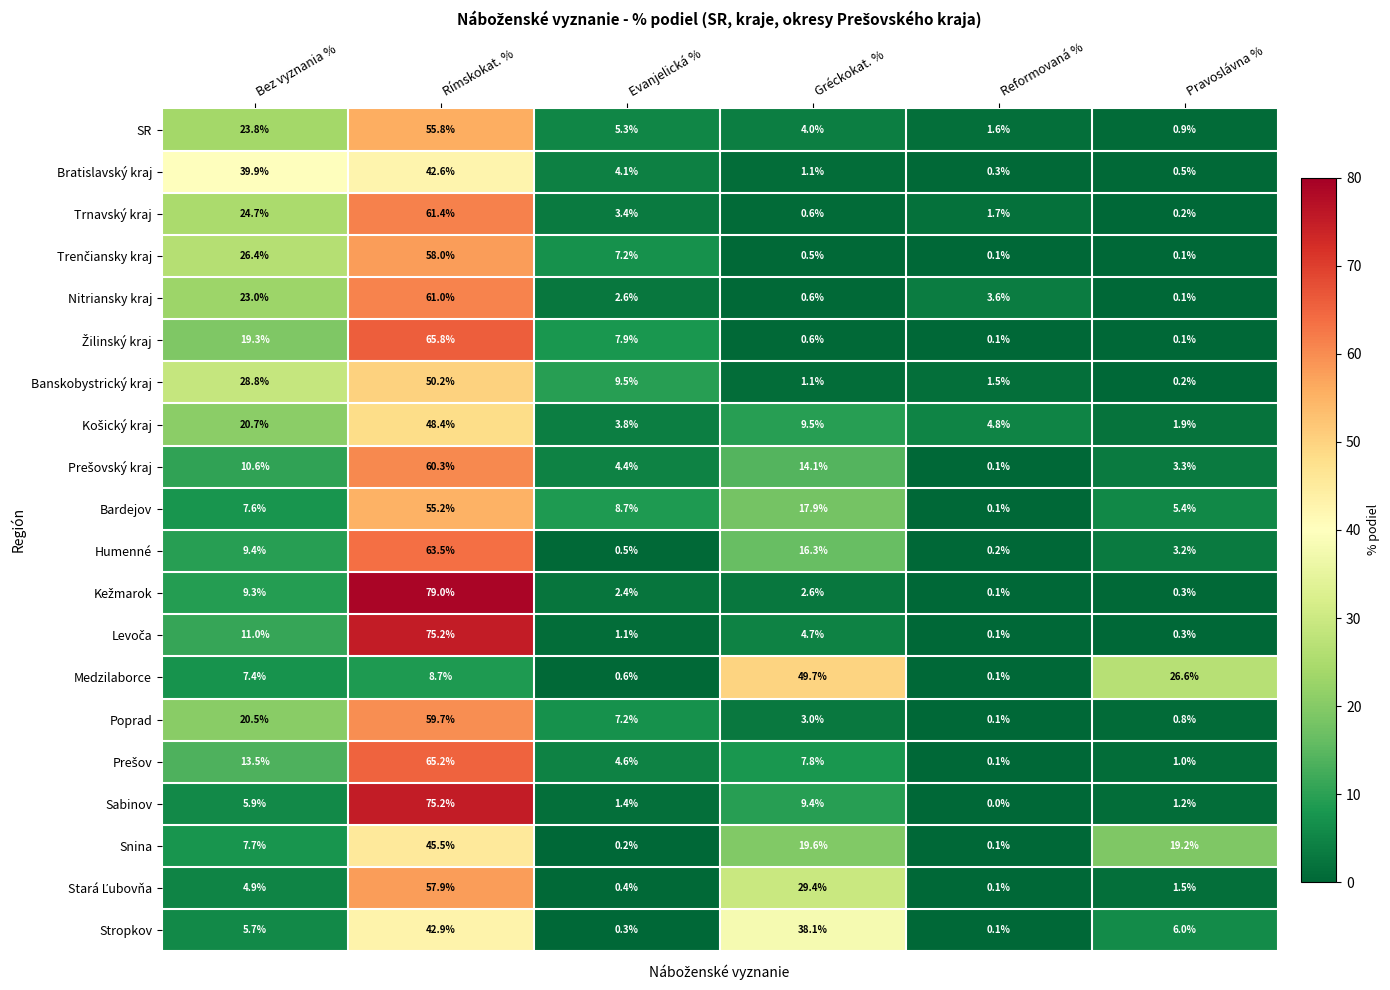

What is the approximate value of Humenné at Bez vyznania %?

9.4